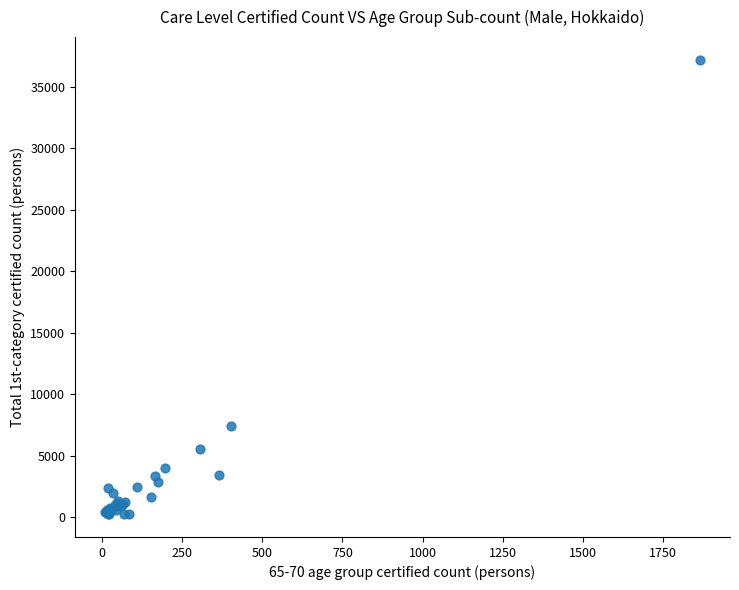

What Y value in the scatter plot is closest to 18723?

7453